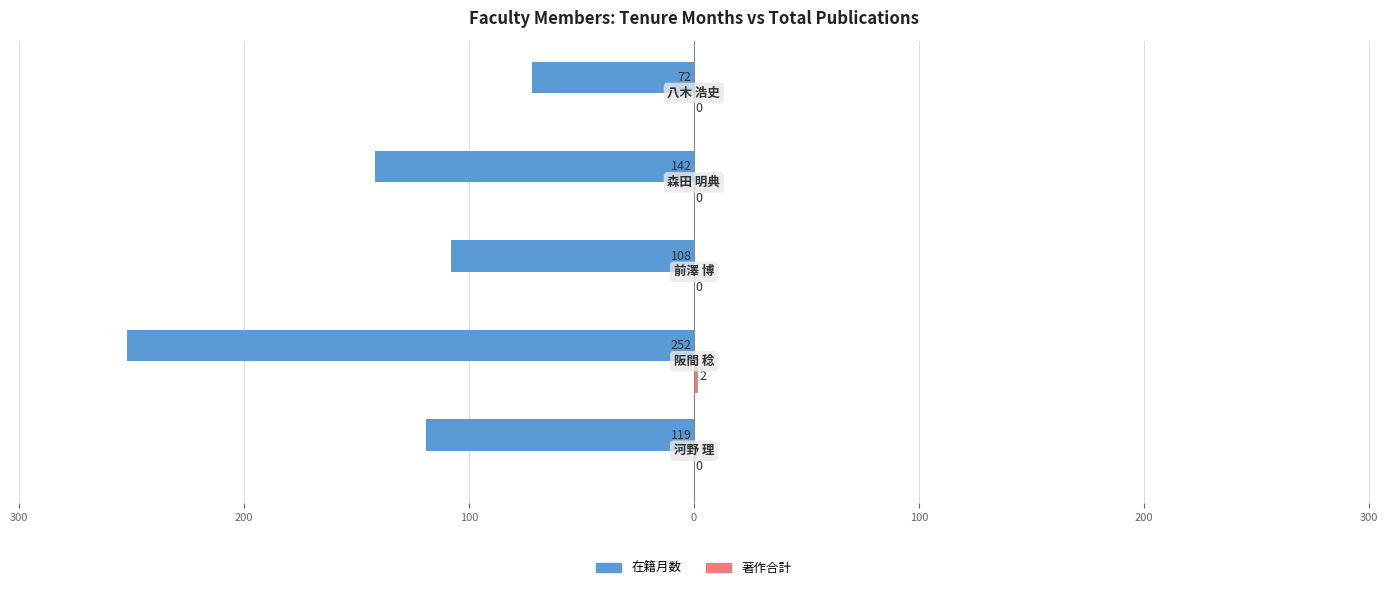

What are all the series names shown in the legend?

在籍月数, 著作合計